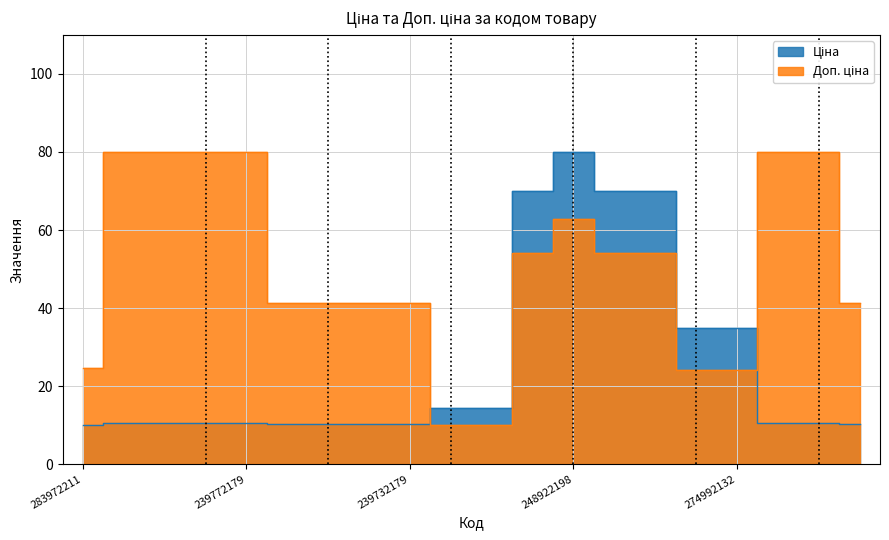

Reading left to right, what are all the values shown in this chart?

Ціна: 283972211=10.0	239792197=10.6	239792196=10.6	239772195=10.6	239772179=10.6	239752197=10.2	239752196=10.2	239732195=10.2	239732179=10.2	271712228=14.4	271712227=14.4	284392211=70.0	248922198=80.0	239682195=70.0	239682179=70.0	274992152=34.8	274992132=34.8	239772130=10.6	239772129=10.6	239732130=10.2
Доп. ціна: 283972211=24.5	239792197=80.0	239792196=80.0	239772195=80.0	239772179=80.0	239752197=41.3	239752196=41.3	239732195=41.3	239732179=41.3	271712228=10.0	271712227=10.0	284392211=54.2	248922198=62.7	239682195=54.2	239682179=54.2	274992152=24.1	274992132=24.1	239772130=80.0	239772129=80.0	239732130=41.3